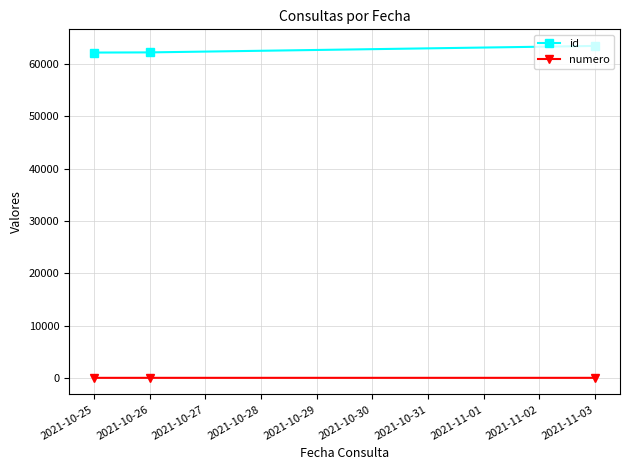

At which category is the sum across all series the highest?

2021-11-03